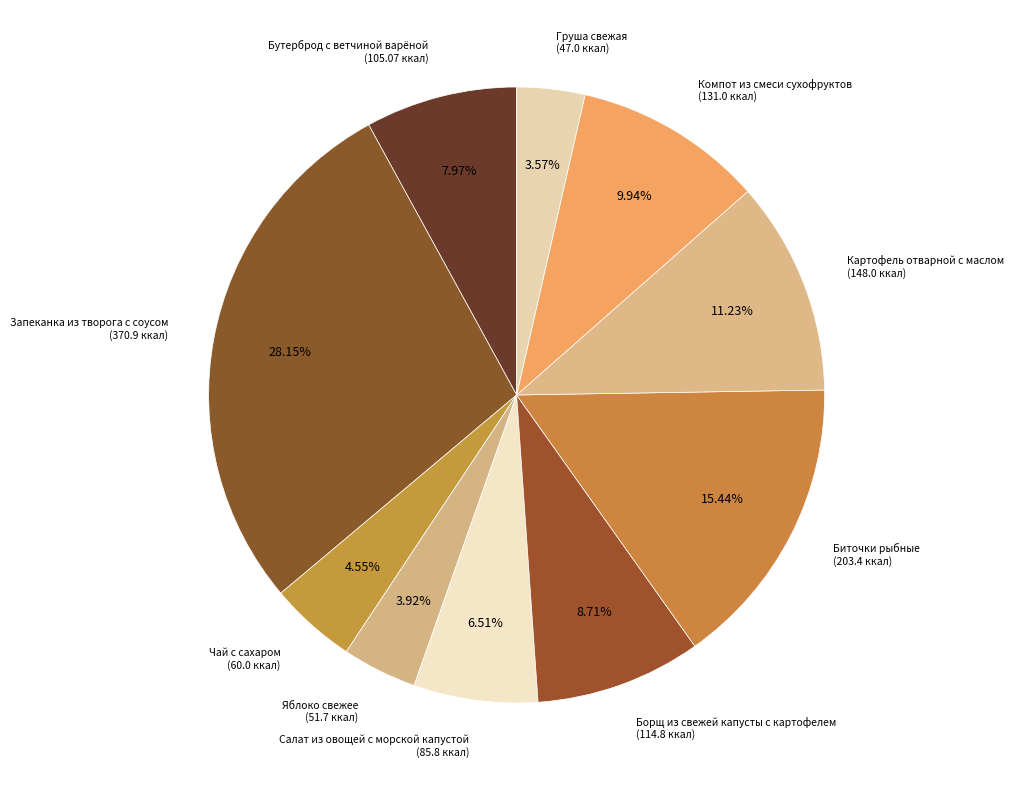

What percentage is NOT represented by Биточки рыбные?

84.6%